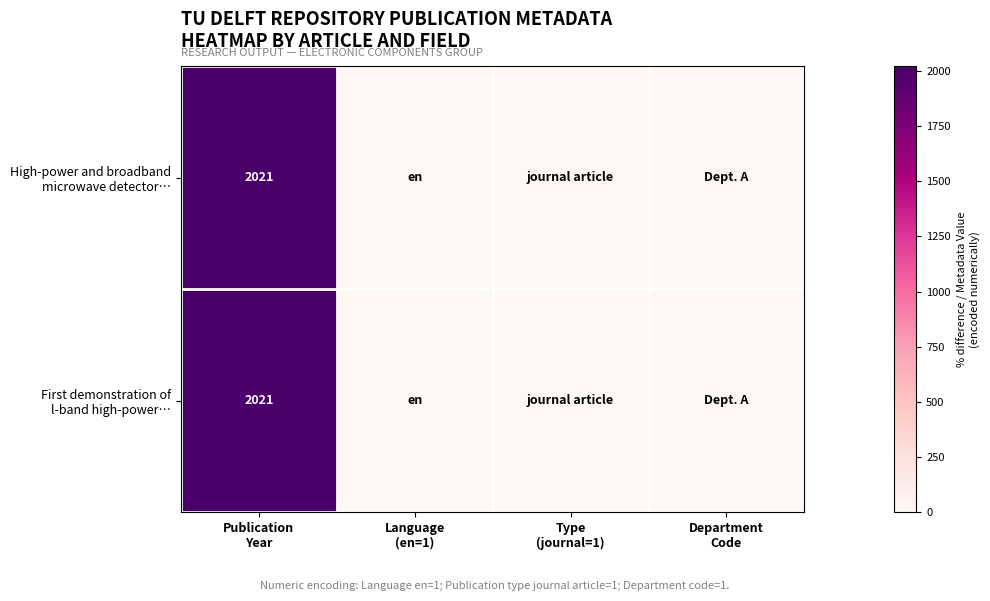

At which category does the chart reach its peak across all series?

Publication
Year